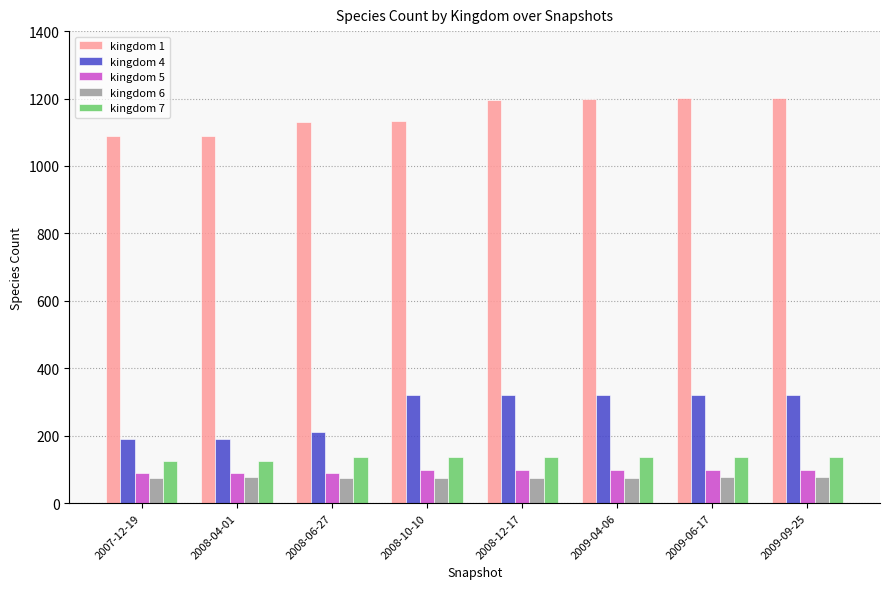

Which series has the widest spread of values?

kingdom 4